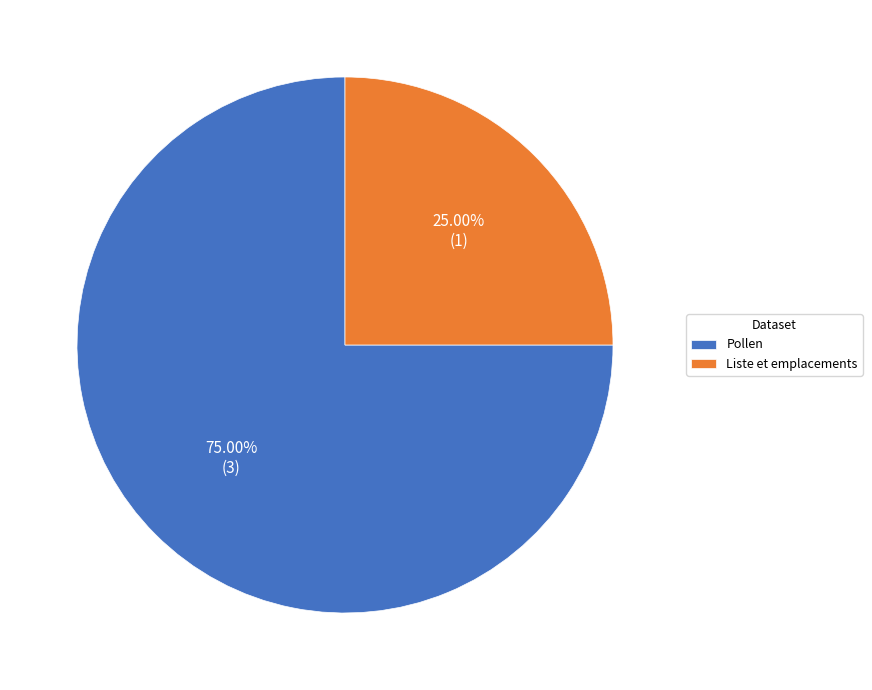

Which category has the biggest portion of the pie?

Pollen